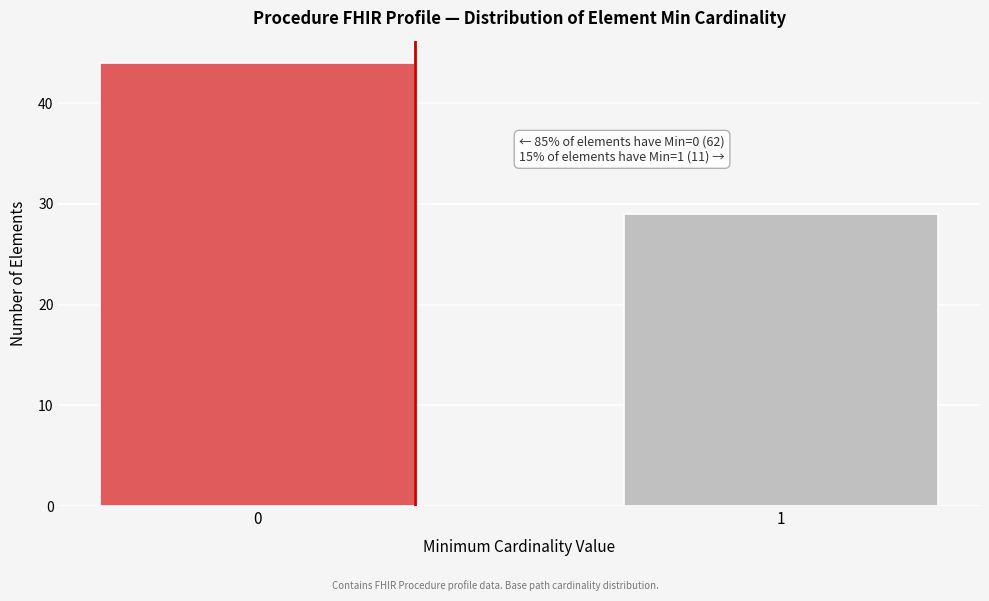

Reading left to right, list all the values displayed in this chart.

44	29